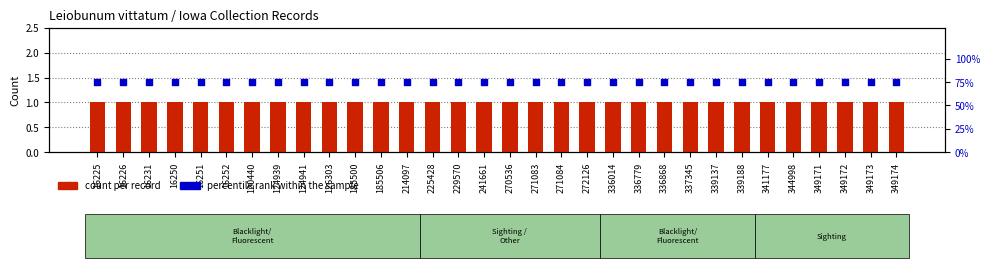

At how many categories does at least one series exceed 42?

32